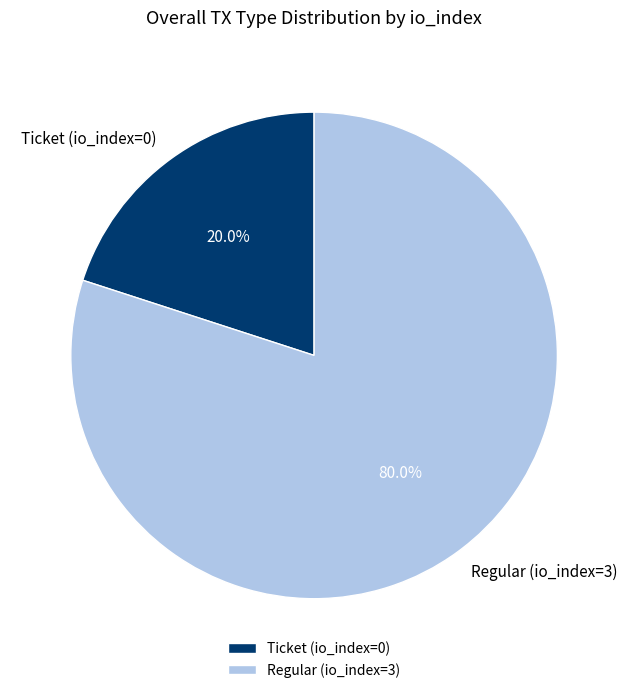

What is the smallest slice in the pie chart?

Ticket (io_index=0)